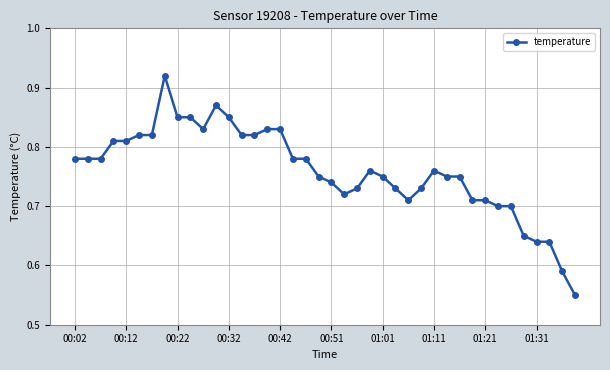

True or false: the data has more than 0 interior local peaks.

True